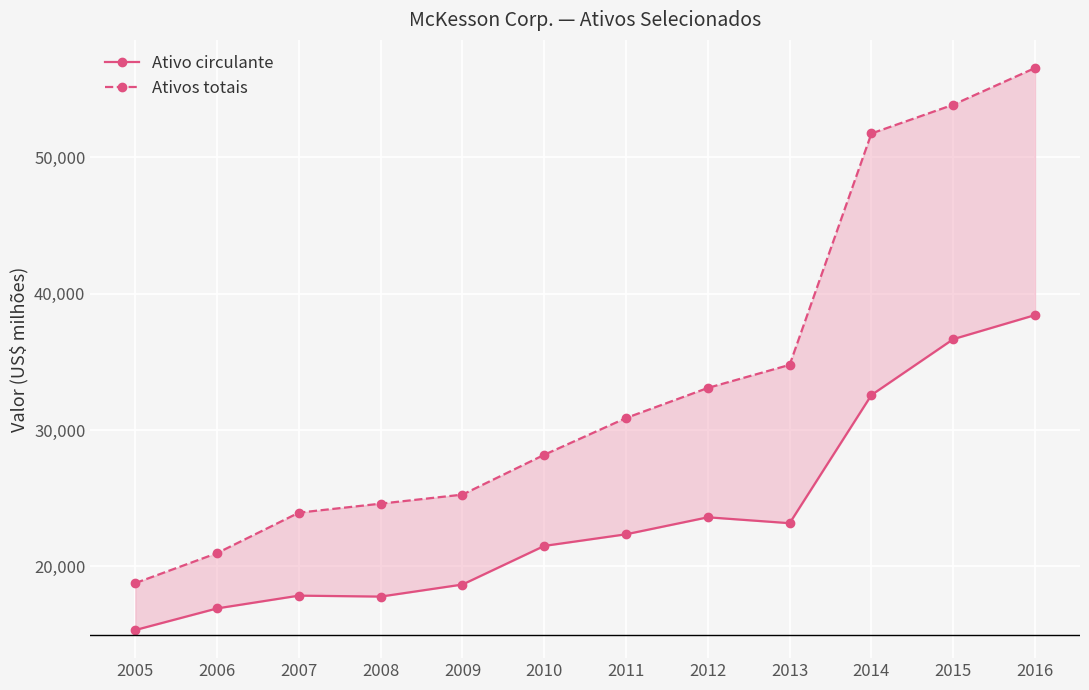

True or false: Ativo circulante and Ativos totais intersect in this chart.

False